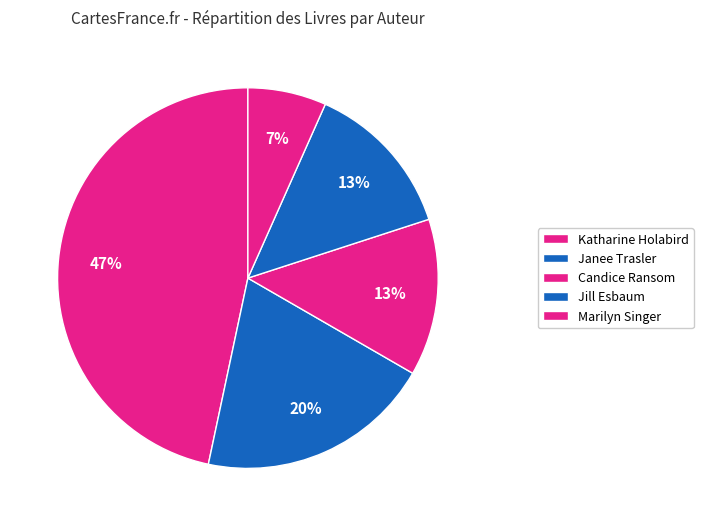

Is there a majority slice in this chart?

No